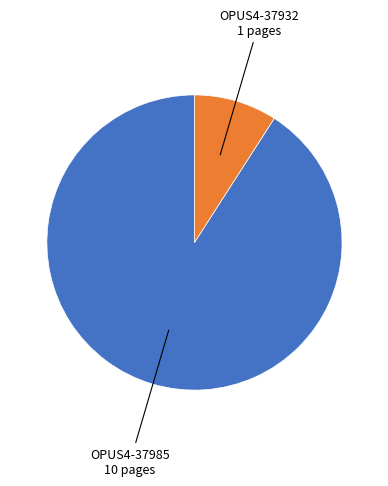

True or false: OPUS4-37932 accounts for 17% of the total.

False